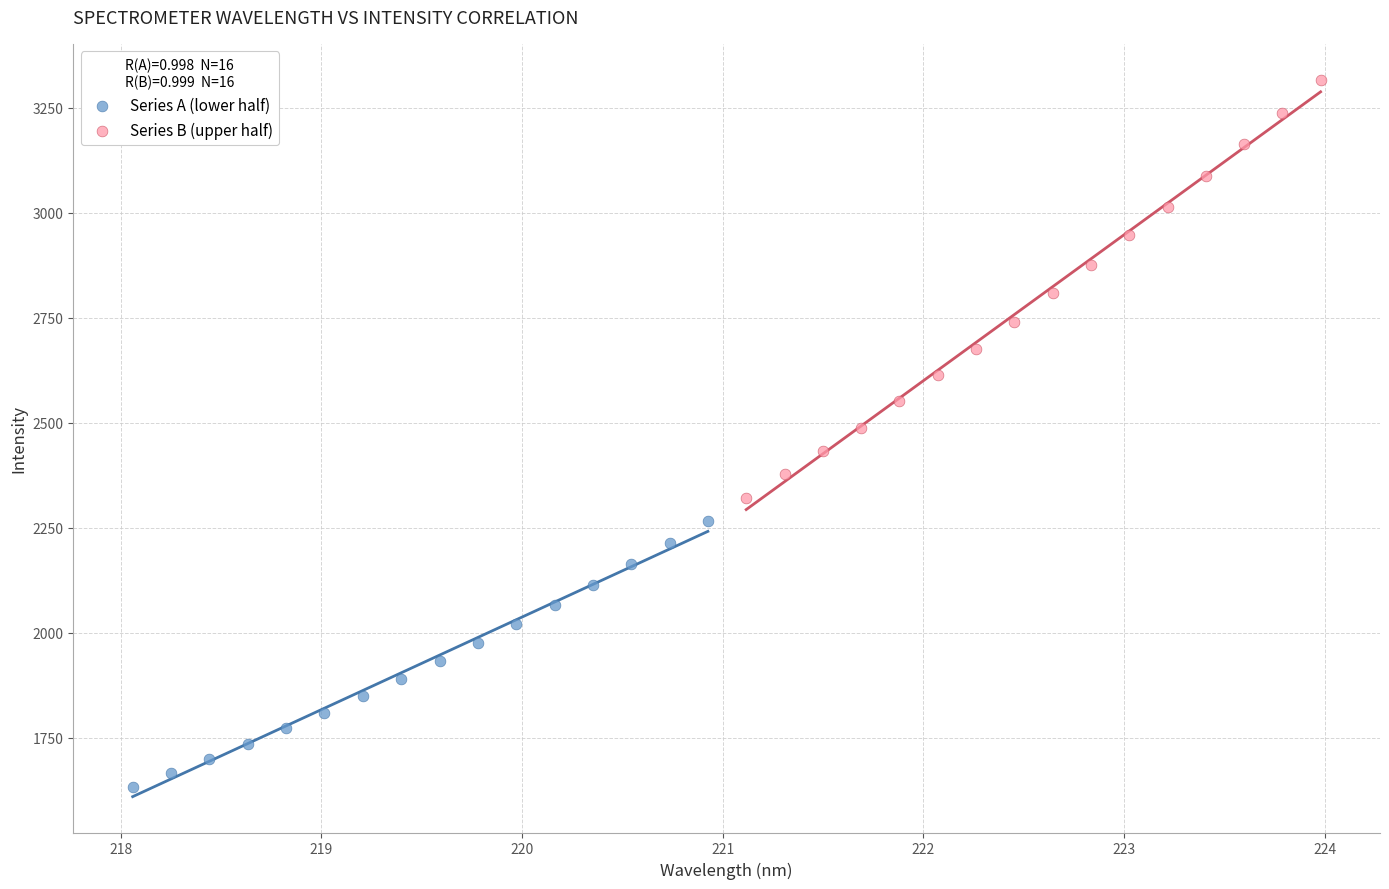

What are all the series names shown in the legend?

Series A (lower half), Series B (upper half)